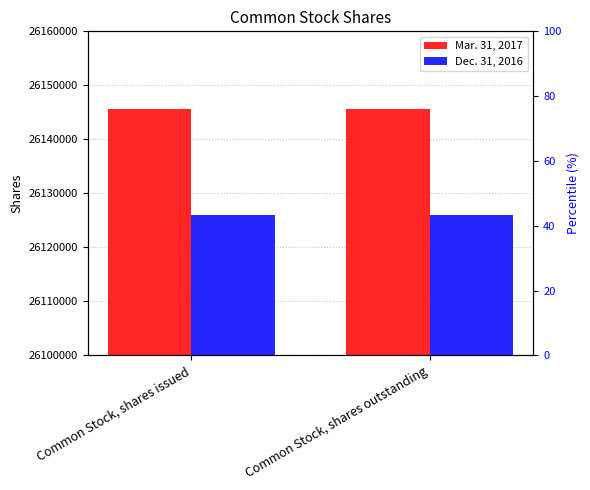

At how many categories does at least one series exceed 26138182?

2